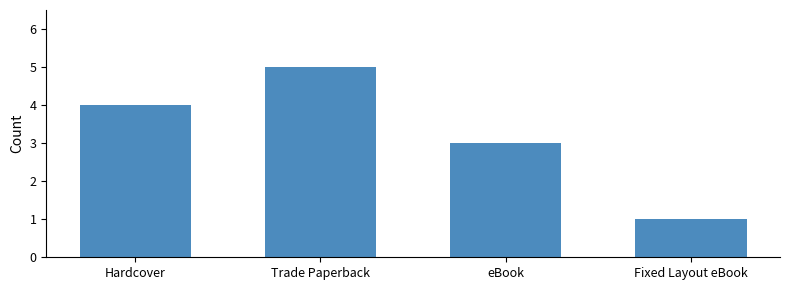

What is the average value?

3